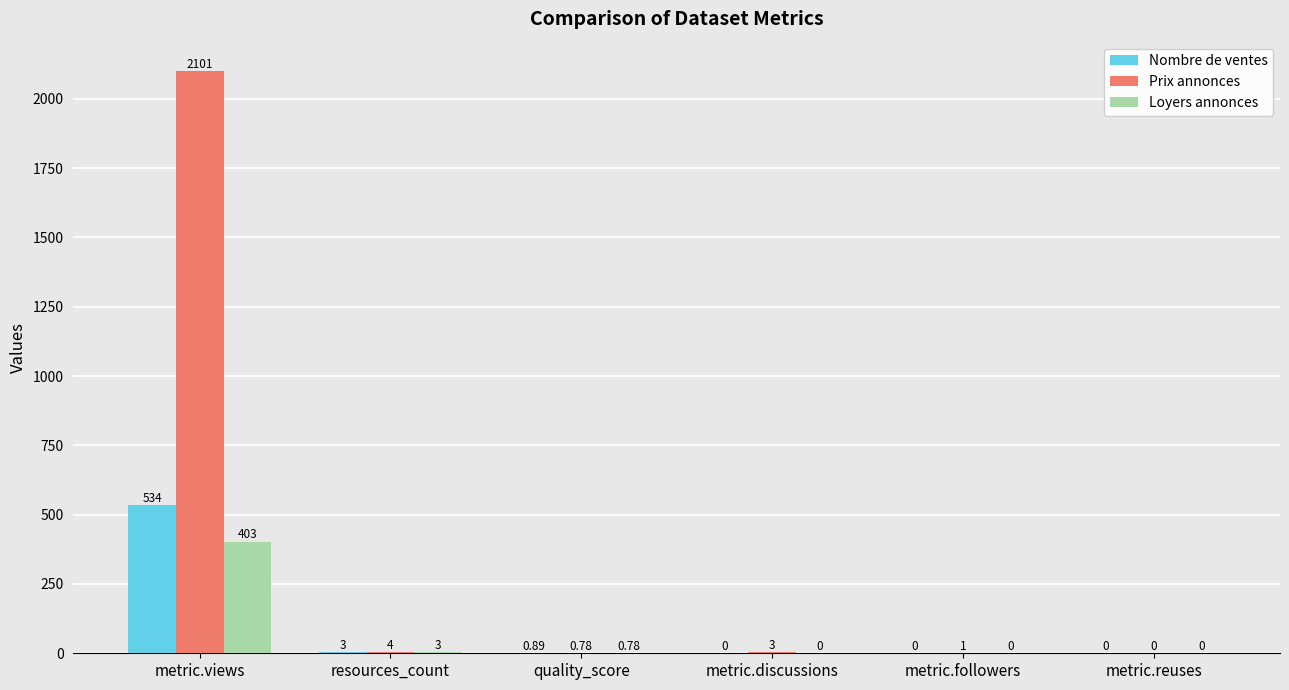

Which series changed the most between metric.discussions and metric.reuses?

Prix annonces